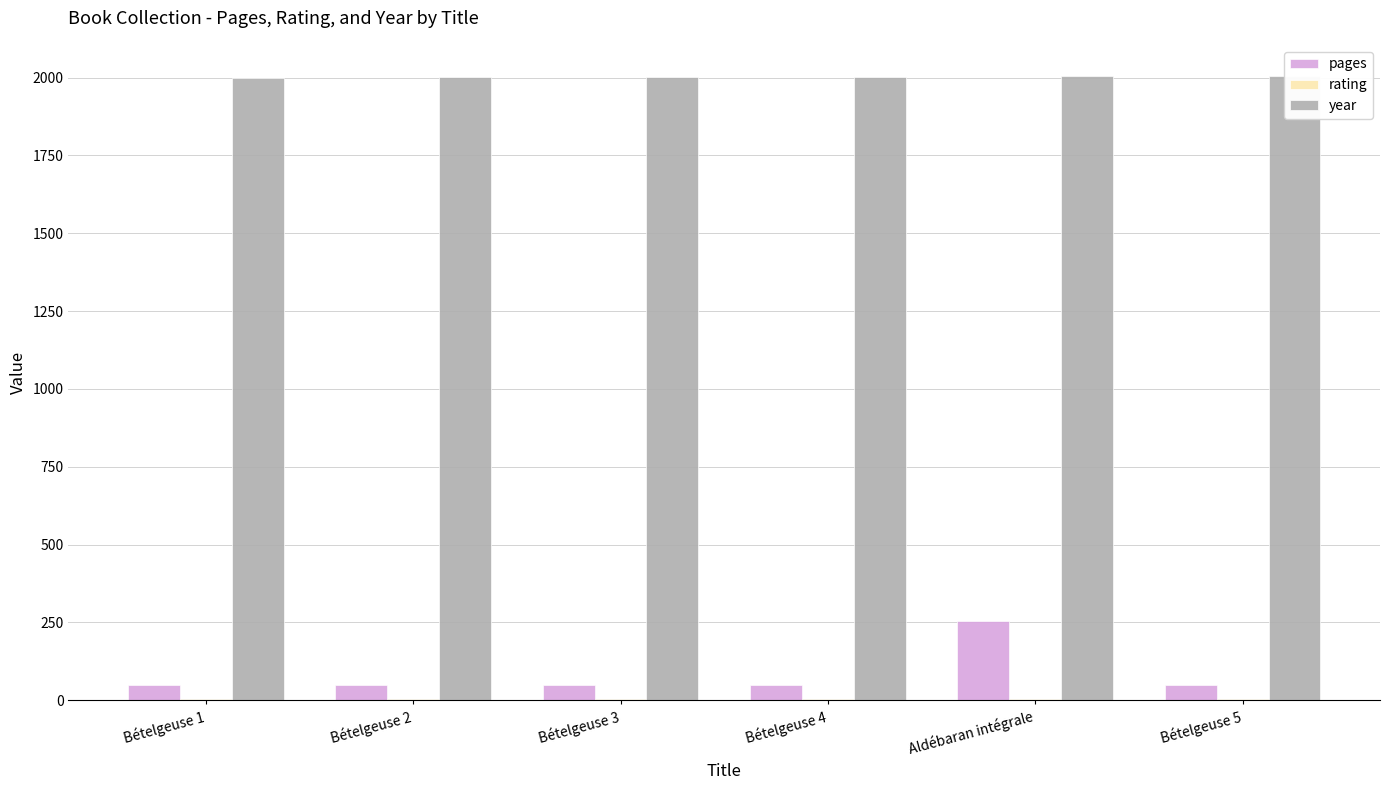

Reading left to right, what are all the values shown in this chart?

pages: 48	48	48	48	254	48
rating: 5	5	5	5	5	5
year: 2000	2001	2002	2003	2005	2005